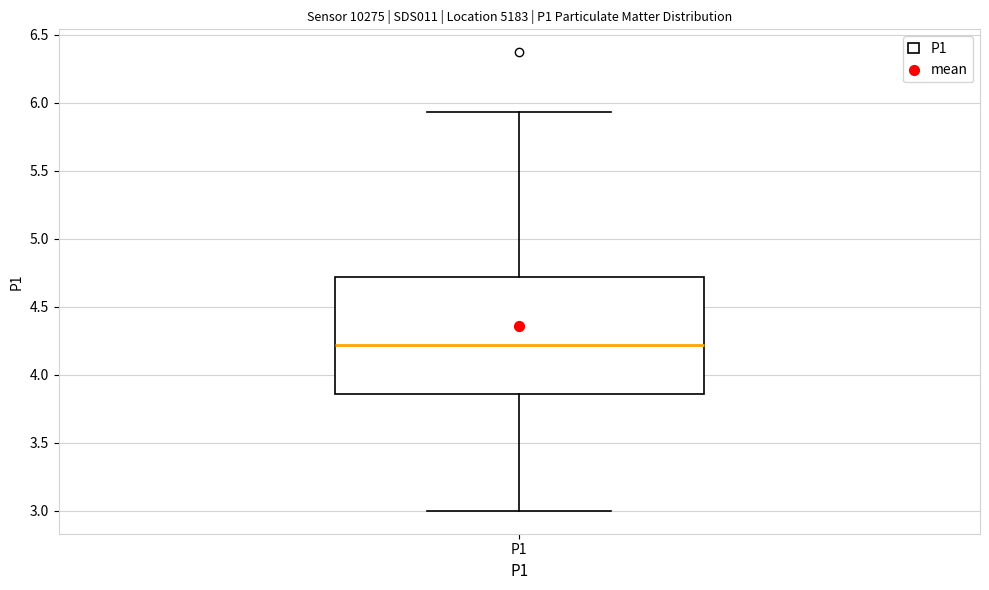

Transcribe this box plot: give where the median line is, the range the box spans, and where the two whiskers end, as read against the y-axis. The values are not printed on the chart, so give them approximately, as read against the axis.

median 4.20, box 3.85 to 4.70, whiskers 3.00 to 5.95